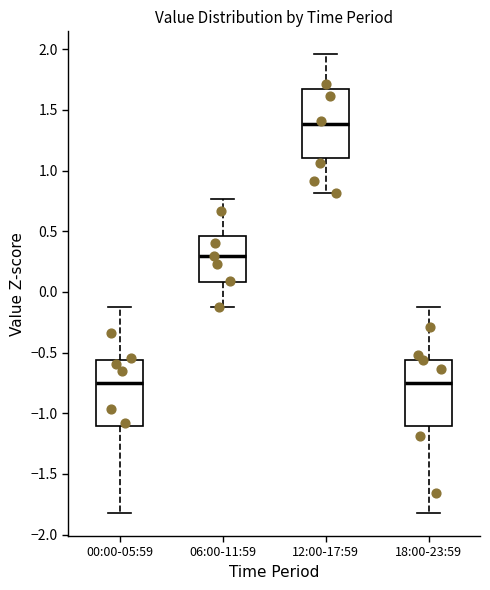

Reading left to right, transcribe this box plot: for each box, give where its median line is, the range the box spans, and where its two whiskers end, as read against the y-axis. The values are not printed on the chart, so give them approximately, as read against the axis.

00:00-05:59: median -0.75, box -1.10 to -0.55, whiskers -1.80 to -0.10
06:00-11:59: median 0.30, box 0.10 to 0.45, whiskers -0.10 to 0.75
12:00-17:59: median 1.40, box 1.10 to 1.65, whiskers 0.80 to 1.95
18:00-23:59: median -0.75, box -1.10 to -0.55, whiskers -1.80 to -0.10